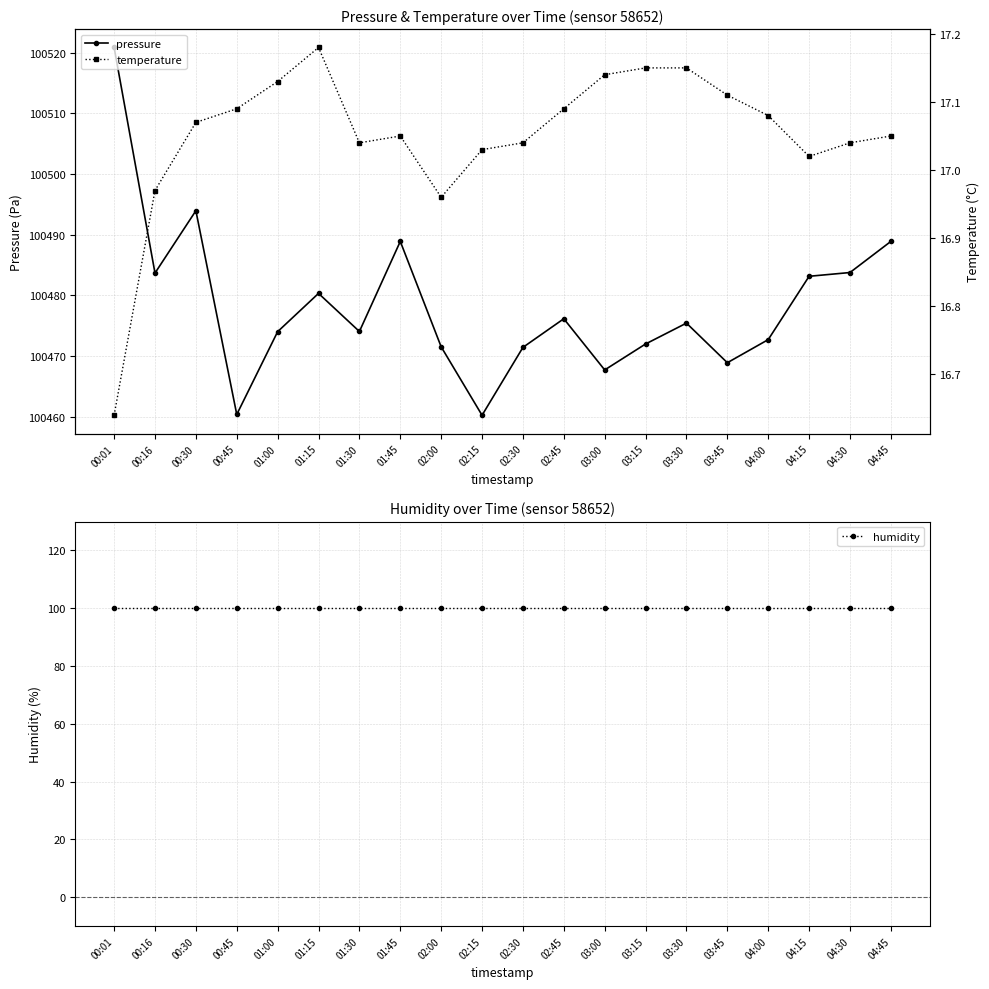

Count the number of categories in the chart.

20